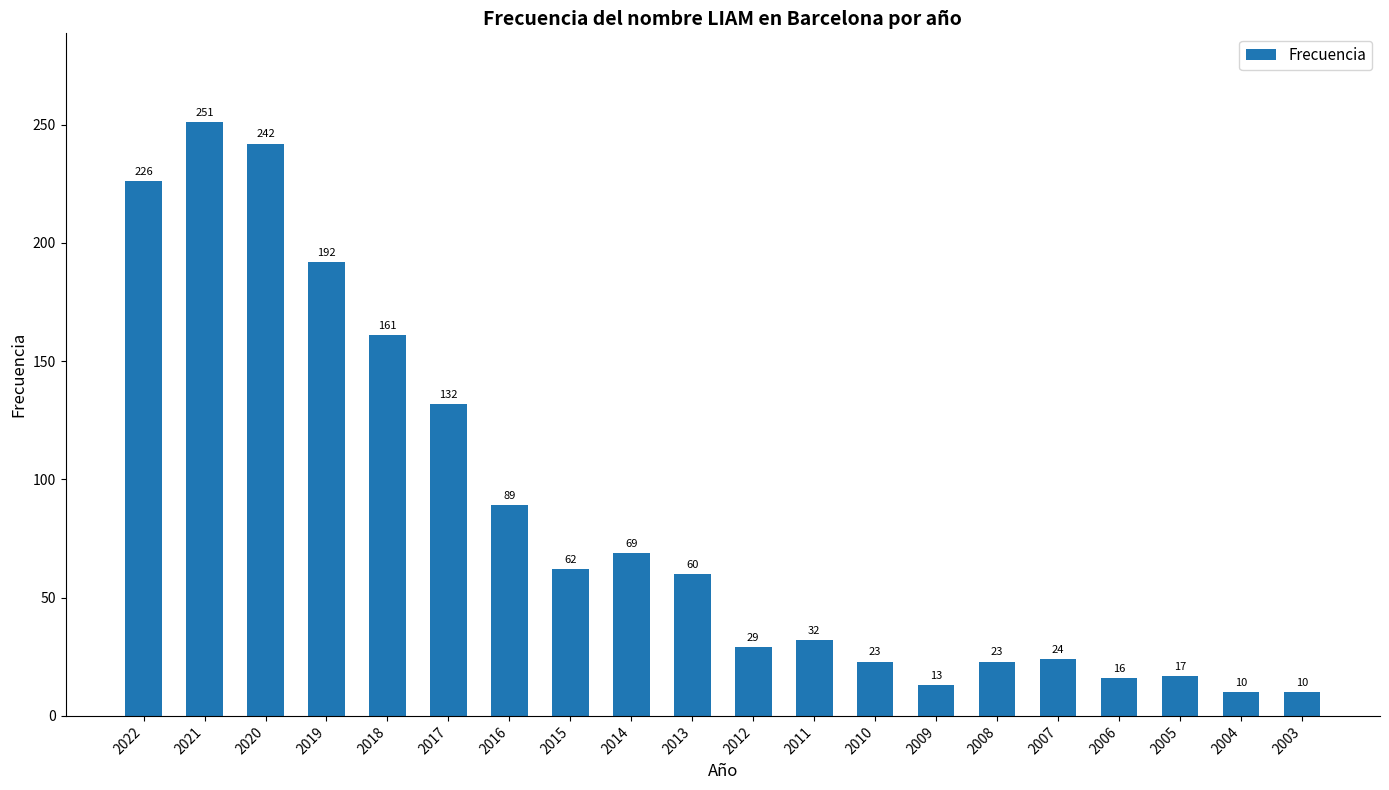

What is the maximum value shown in the chart?

251